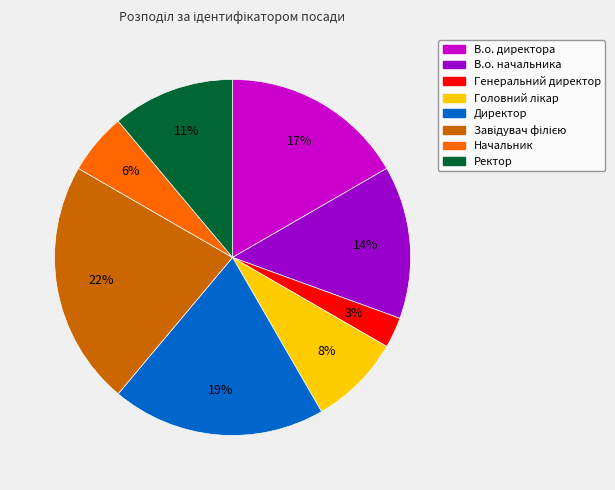

Is В.о. начальника the majority of the pie?

No